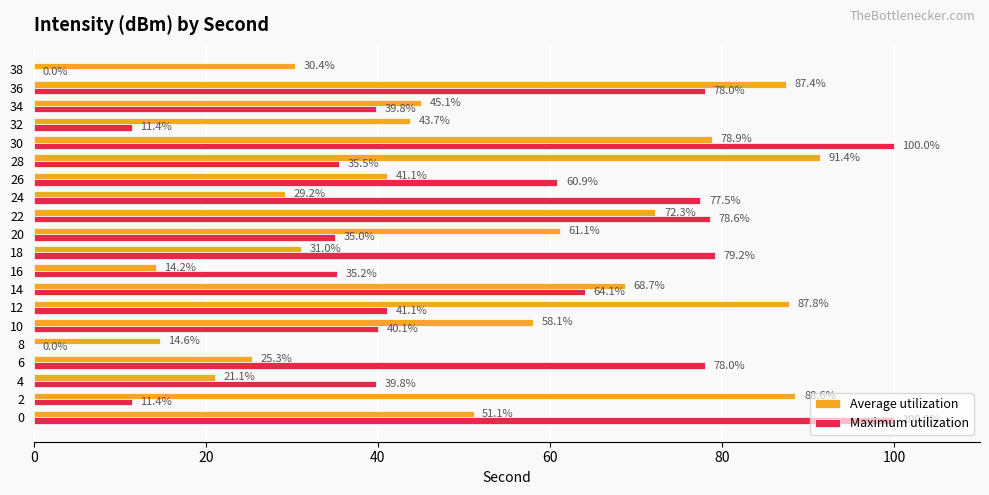

Between 6 and 18, which series saw the biggest shift?

Average utilization